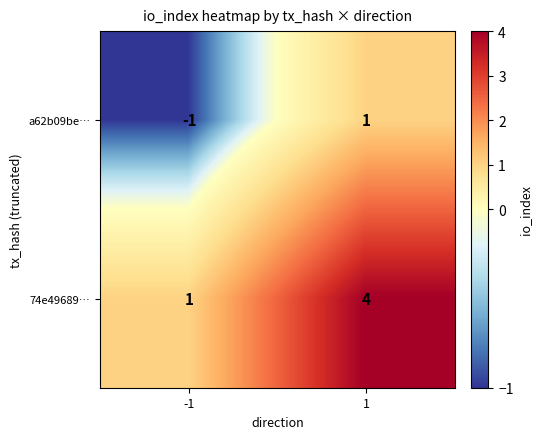

What is the sum of all 74e49689… values?

5